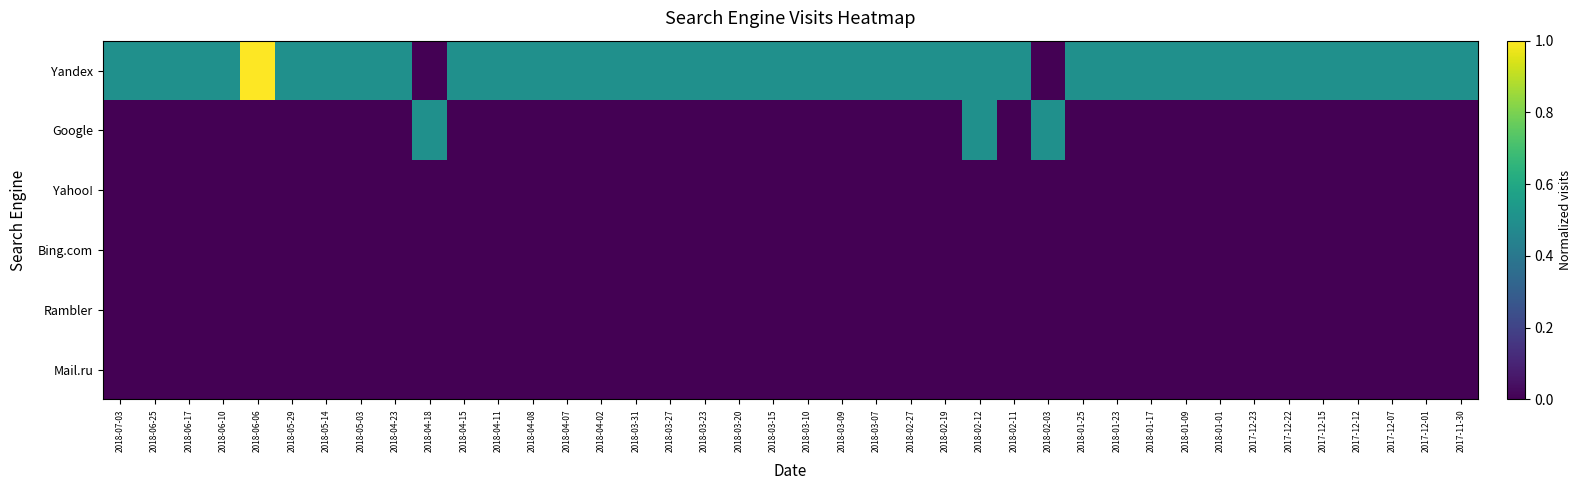

Reading left to right, what are all the values shown in this chart?

Yandex: 2018-07-03=0.5	2018-06-25=0.5	2018-06-17=0.5	2018-06-10=0.5	2018-06-06=1.0	2018-05-29=0.5	2018-05-14=0.5	2018-05-03=0.5	2018-04-23=0.5	2018-04-18=0.0	2018-04-15=0.5	2018-04-11=0.5	2018-04-08=0.5	2018-04-07=0.5	2018-04-02=0.5	2018-03-31=0.5	2018-03-27=0.5	2018-03-23=0.5	2018-03-20=0.5	2018-03-15=0.5	2018-03-10=0.5	2018-03-09=0.5	2018-03-07=0.5	2018-02-27=0.5	2018-02-19=0.5	2018-02-12=0.5	2018-02-11=0.5	2018-02-03=0.0	2018-01-25=0.5	2018-01-23=0.5	2018-01-17=0.5	2018-01-09=0.5	2018-01-01=0.5	2017-12-23=0.5	2017-12-22=0.5	2017-12-15=0.5	2017-12-12=0.5	2017-12-07=0.5	2017-12-01=0.5	2017-11-30=0.5
Google: 2018-07-03=0.0	2018-06-25=0.0	2018-06-17=0.0	2018-06-10=0.0	2018-06-06=0.0	2018-05-29=0.0	2018-05-14=0.0	2018-05-03=0.0	2018-04-23=0.0	2018-04-18=0.5	2018-04-15=0.0	2018-04-11=0.0	2018-04-08=0.0	2018-04-07=0.0	2018-04-02=0.0	2018-03-31=0.0	2018-03-27=0.0	2018-03-23=0.0	2018-03-20=0.0	2018-03-15=0.0	2018-03-10=0.0	2018-03-09=0.0	2018-03-07=0.0	2018-02-27=0.0	2018-02-19=0.0	2018-02-12=0.5	2018-02-11=0.0	2018-02-03=0.5	2018-01-25=0.0	2018-01-23=0.0	2018-01-17=0.0	2018-01-09=0.0	2018-01-01=0.0	2017-12-23=0.0	2017-12-22=0.0	2017-12-15=0.0	2017-12-12=0.0	2017-12-07=0.0	2017-12-01=0.0	2017-11-30=0.0
Yahoo!: 2018-07-03=0.0	2018-06-25=0.0	2018-06-17=0.0	2018-06-10=0.0	2018-06-06=0.0	2018-05-29=0.0	2018-05-14=0.0	2018-05-03=0.0	2018-04-23=0.0	2018-04-18=0.0	2018-04-15=0.0	2018-04-11=0.0	2018-04-08=0.0	2018-04-07=0.0	2018-04-02=0.0	2018-03-31=0.0	2018-03-27=0.0	2018-03-23=0.0	2018-03-20=0.0	2018-03-15=0.0	2018-03-10=0.0	2018-03-09=0.0	2018-03-07=0.0	2018-02-27=0.0	2018-02-19=0.0	2018-02-12=0.0	2018-02-11=0.0	2018-02-03=0.0	2018-01-25=0.0	2018-01-23=0.0	2018-01-17=0.0	2018-01-09=0.0	2018-01-01=0.0	2017-12-23=0.0	2017-12-22=0.0	2017-12-15=0.0	2017-12-12=0.0	2017-12-07=0.0	2017-12-01=0.0	2017-11-30=0.0
Bing.com: 2018-07-03=0.0	2018-06-25=0.0	2018-06-17=0.0	2018-06-10=0.0	2018-06-06=0.0	2018-05-29=0.0	2018-05-14=0.0	2018-05-03=0.0	2018-04-23=0.0	2018-04-18=0.0	2018-04-15=0.0	2018-04-11=0.0	2018-04-08=0.0	2018-04-07=0.0	2018-04-02=0.0	2018-03-31=0.0	2018-03-27=0.0	2018-03-23=0.0	2018-03-20=0.0	2018-03-15=0.0	2018-03-10=0.0	2018-03-09=0.0	2018-03-07=0.0	2018-02-27=0.0	2018-02-19=0.0	2018-02-12=0.0	2018-02-11=0.0	2018-02-03=0.0	2018-01-25=0.0	2018-01-23=0.0	2018-01-17=0.0	2018-01-09=0.0	2018-01-01=0.0	2017-12-23=0.0	2017-12-22=0.0	2017-12-15=0.0	2017-12-12=0.0	2017-12-07=0.0	2017-12-01=0.0	2017-11-30=0.0
Rambler: 2018-07-03=0.0	2018-06-25=0.0	2018-06-17=0.0	2018-06-10=0.0	2018-06-06=0.0	2018-05-29=0.0	2018-05-14=0.0	2018-05-03=0.0	2018-04-23=0.0	2018-04-18=0.0	2018-04-15=0.0	2018-04-11=0.0	2018-04-08=0.0	2018-04-07=0.0	2018-04-02=0.0	2018-03-31=0.0	2018-03-27=0.0	2018-03-23=0.0	2018-03-20=0.0	2018-03-15=0.0	2018-03-10=0.0	2018-03-09=0.0	2018-03-07=0.0	2018-02-27=0.0	2018-02-19=0.0	2018-02-12=0.0	2018-02-11=0.0	2018-02-03=0.0	2018-01-25=0.0	2018-01-23=0.0	2018-01-17=0.0	2018-01-09=0.0	2018-01-01=0.0	2017-12-23=0.0	2017-12-22=0.0	2017-12-15=0.0	2017-12-12=0.0	2017-12-07=0.0	2017-12-01=0.0	2017-11-30=0.0
Mail.ru: 2018-07-03=0.0	2018-06-25=0.0	2018-06-17=0.0	2018-06-10=0.0	2018-06-06=0.0	2018-05-29=0.0	2018-05-14=0.0	2018-05-03=0.0	2018-04-23=0.0	2018-04-18=0.0	2018-04-15=0.0	2018-04-11=0.0	2018-04-08=0.0	2018-04-07=0.0	2018-04-02=0.0	2018-03-31=0.0	2018-03-27=0.0	2018-03-23=0.0	2018-03-20=0.0	2018-03-15=0.0	2018-03-10=0.0	2018-03-09=0.0	2018-03-07=0.0	2018-02-27=0.0	2018-02-19=0.0	2018-02-12=0.0	2018-02-11=0.0	2018-02-03=0.0	2018-01-25=0.0	2018-01-23=0.0	2018-01-17=0.0	2018-01-09=0.0	2018-01-01=0.0	2017-12-23=0.0	2017-12-22=0.0	2017-12-15=0.0	2017-12-12=0.0	2017-12-07=0.0	2017-12-01=0.0	2017-11-30=0.0